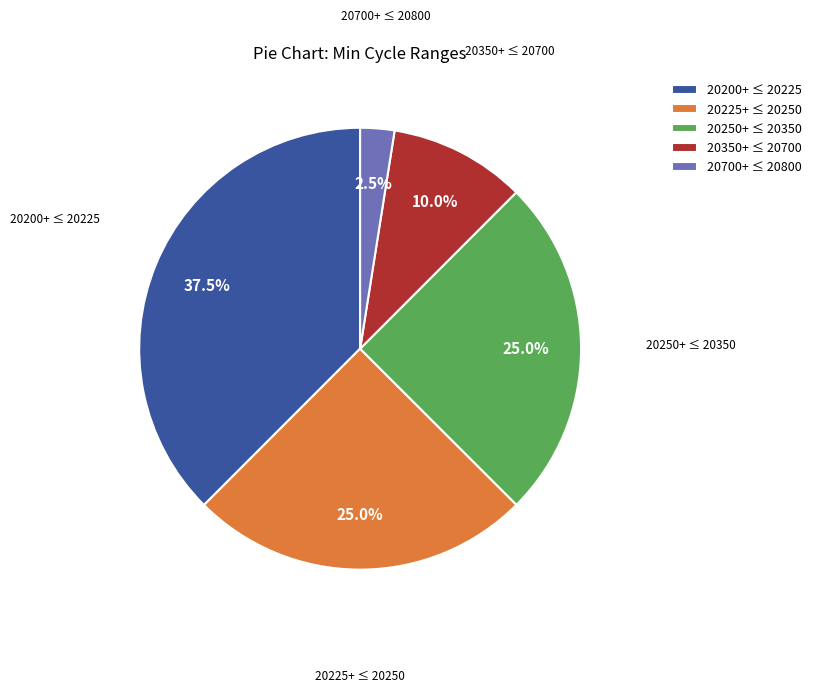

Is there any slice that represents more than half of the pie?

No